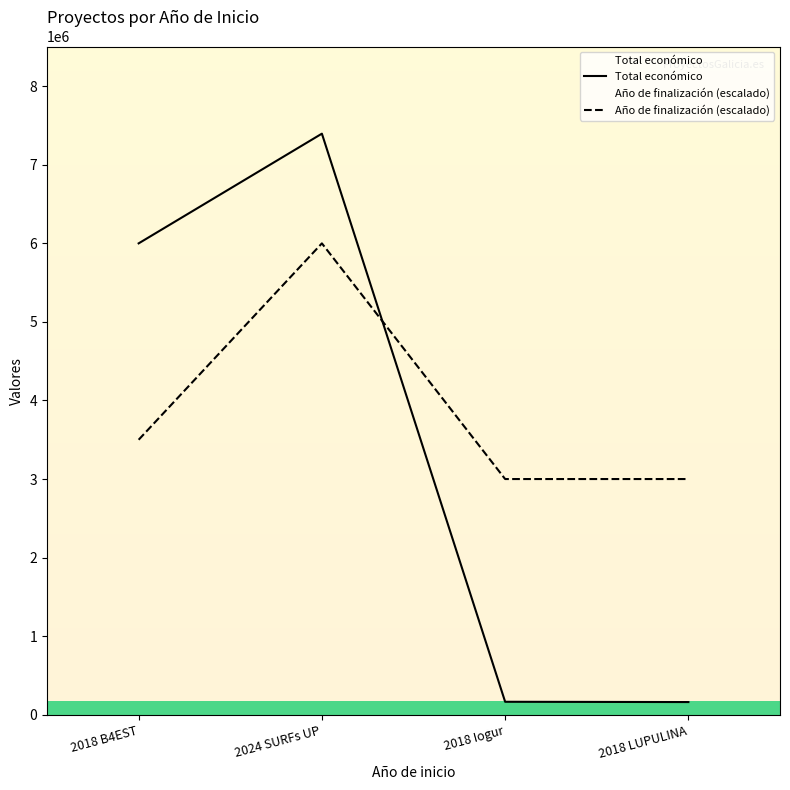

Rank the series at 2018 Iogur from lowest to highest value.

Total económico, Año de finalización (escalado)